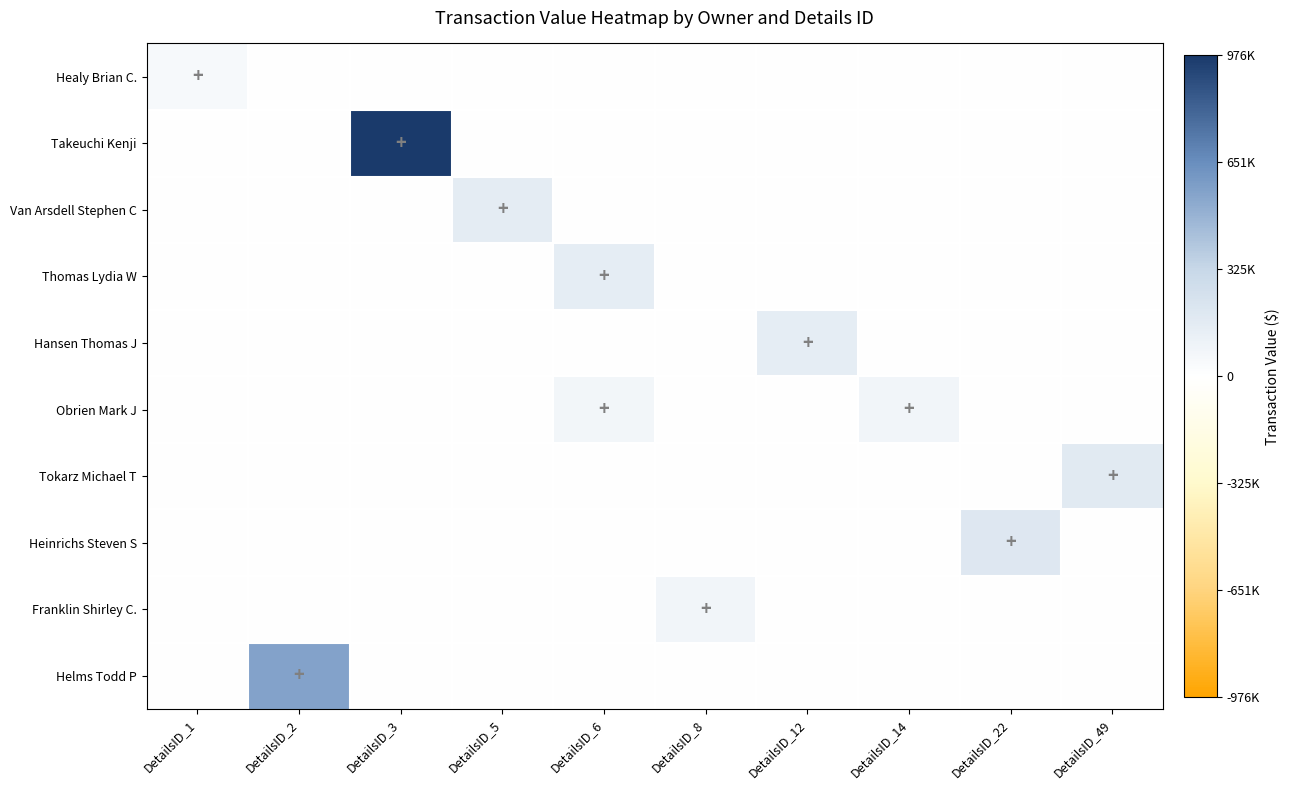

At which category is the sum across all series the highest?

DetailsID_3